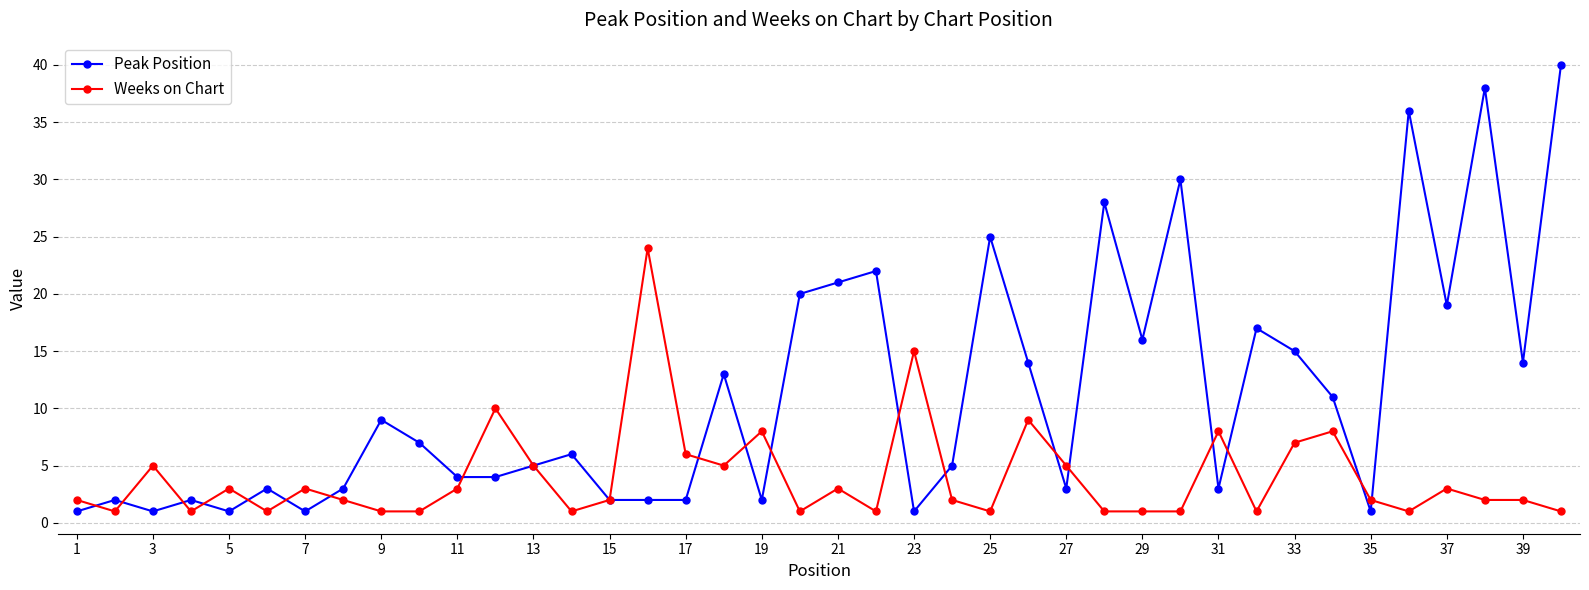

What is the value of the Peak Position point at the 23rd from the left?

1